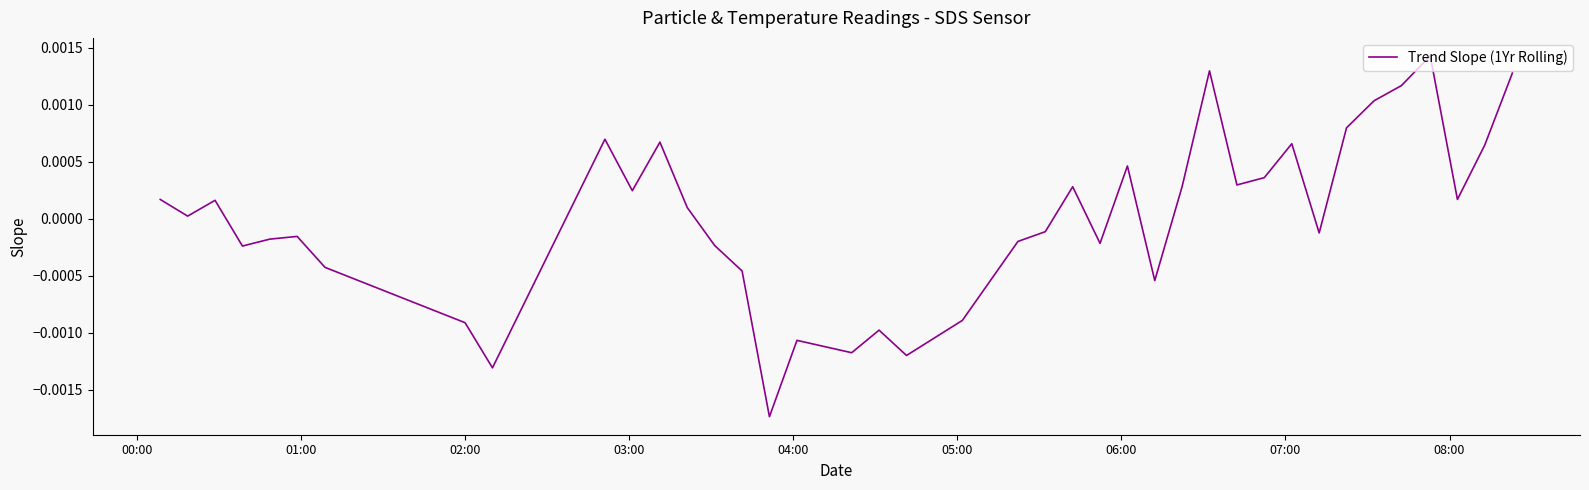

Is this an area chart (filled region under the line)?

No